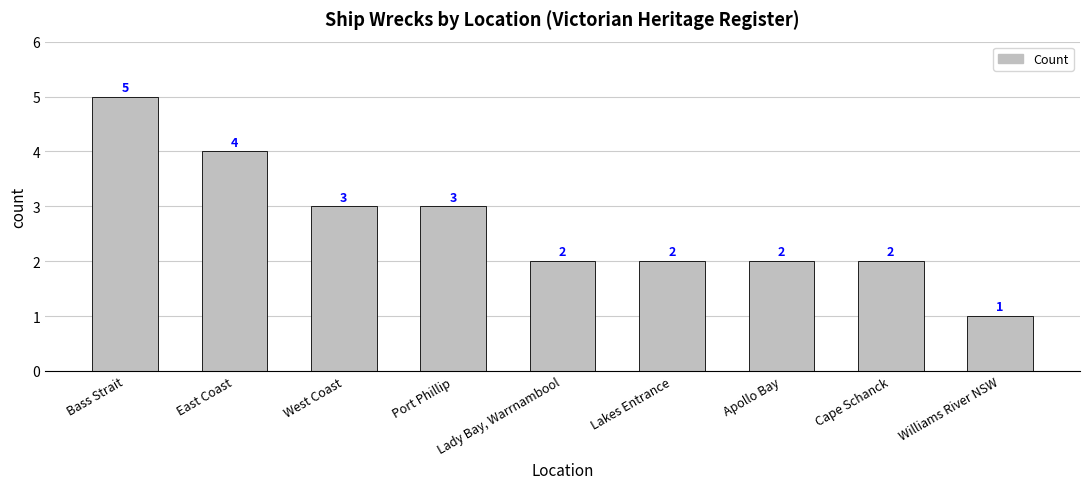

Which category has the highest value across all series?

Bass Strait